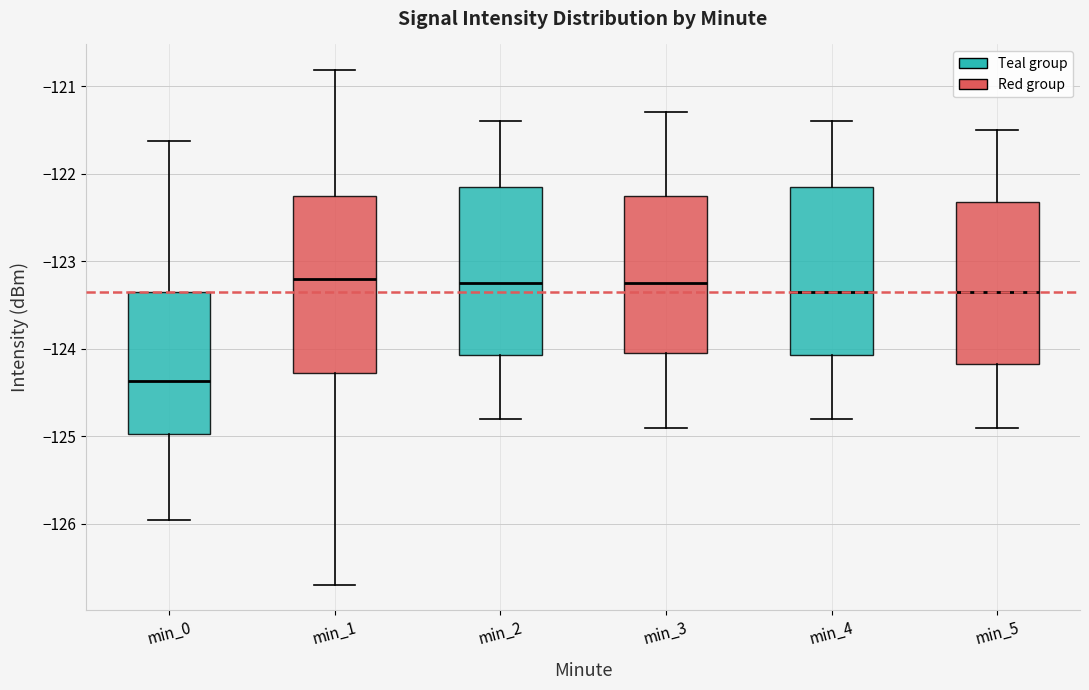

Reading left to right, transcribe this box plot: for each box, give where its median line is, the range the box spans, and where its two whiskers end, as read against the y-axis. The values are not printed on the chart, so give them approximately, as read against the axis.

min_0: median -124.4, box -125.0 to -123.4, whiskers -126.0 to -121.6
min_1: median -123.2, box -124.3 to -122.2, whiskers -126.7 to -120.8
min_2: median -123.2, box -124.1 to -122.1, whiskers -124.8 to -121.4
min_3: median -123.2, box -124.0 to -122.2, whiskers -124.9 to -121.3
min_4: median -123.3, box -124.1 to -122.1, whiskers -124.8 to -121.4
min_5: median -123.3, box -124.2 to -122.3, whiskers -124.9 to -121.5